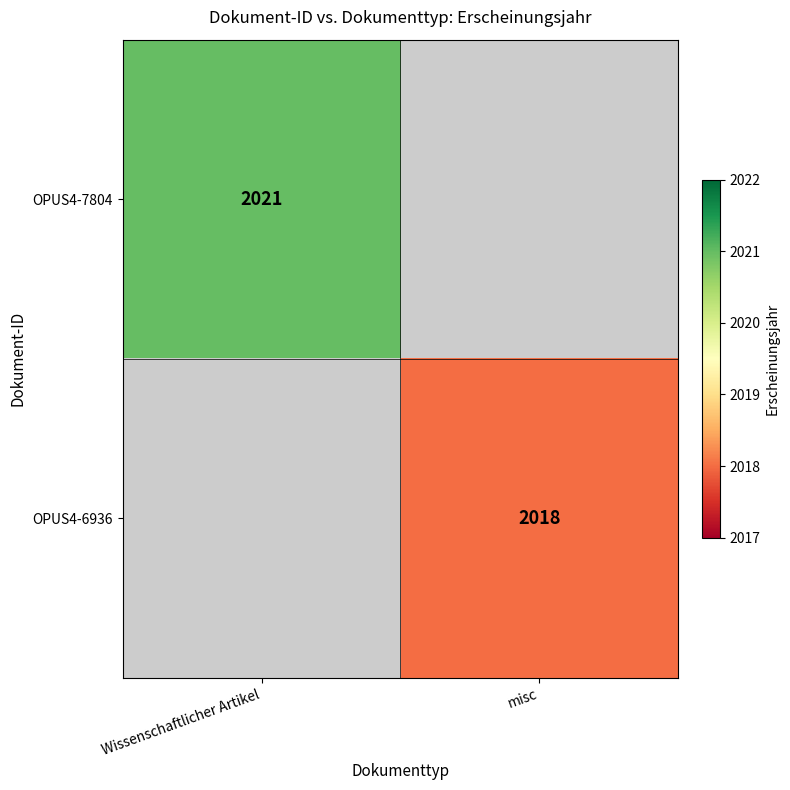

True or false: OPUS4-7804 has a value of 2021 at Wissenschaftlicher Artikel.

True